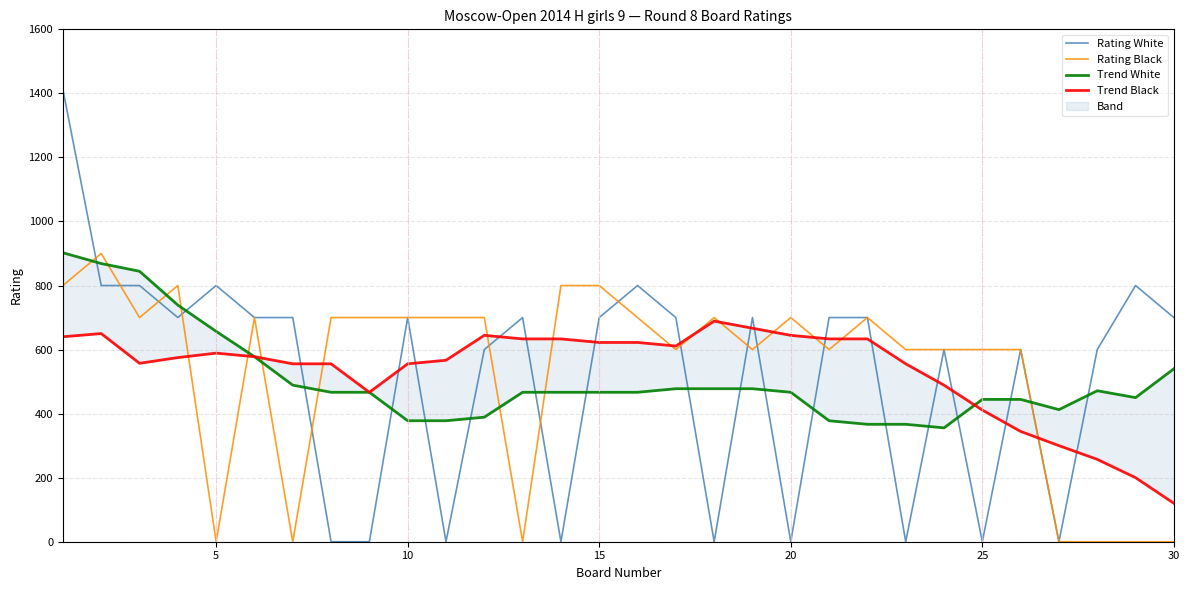

Does the chart display data point markers on the line(s)?

No